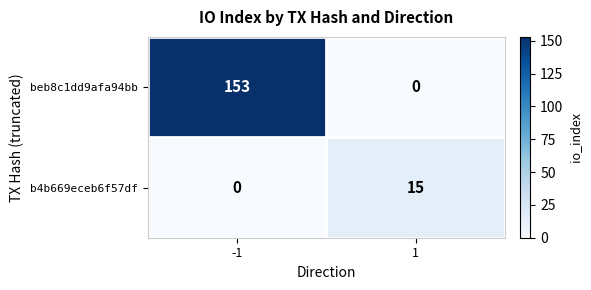

What is the maximum value shown in the chart?

153